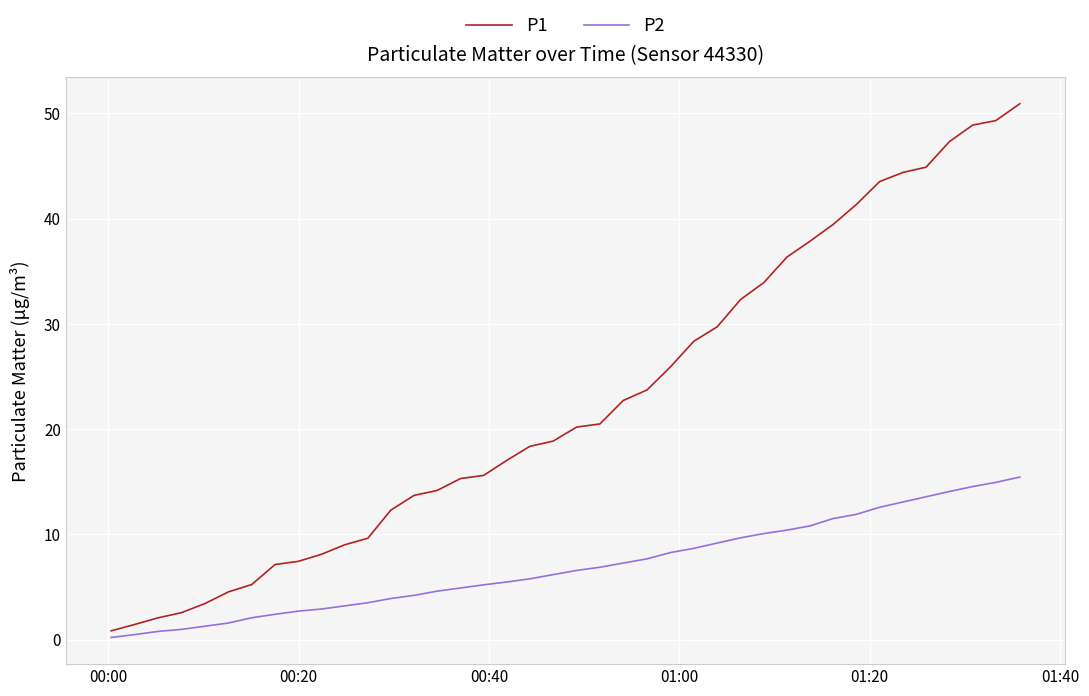

Which series has the widest spread of values?

P1